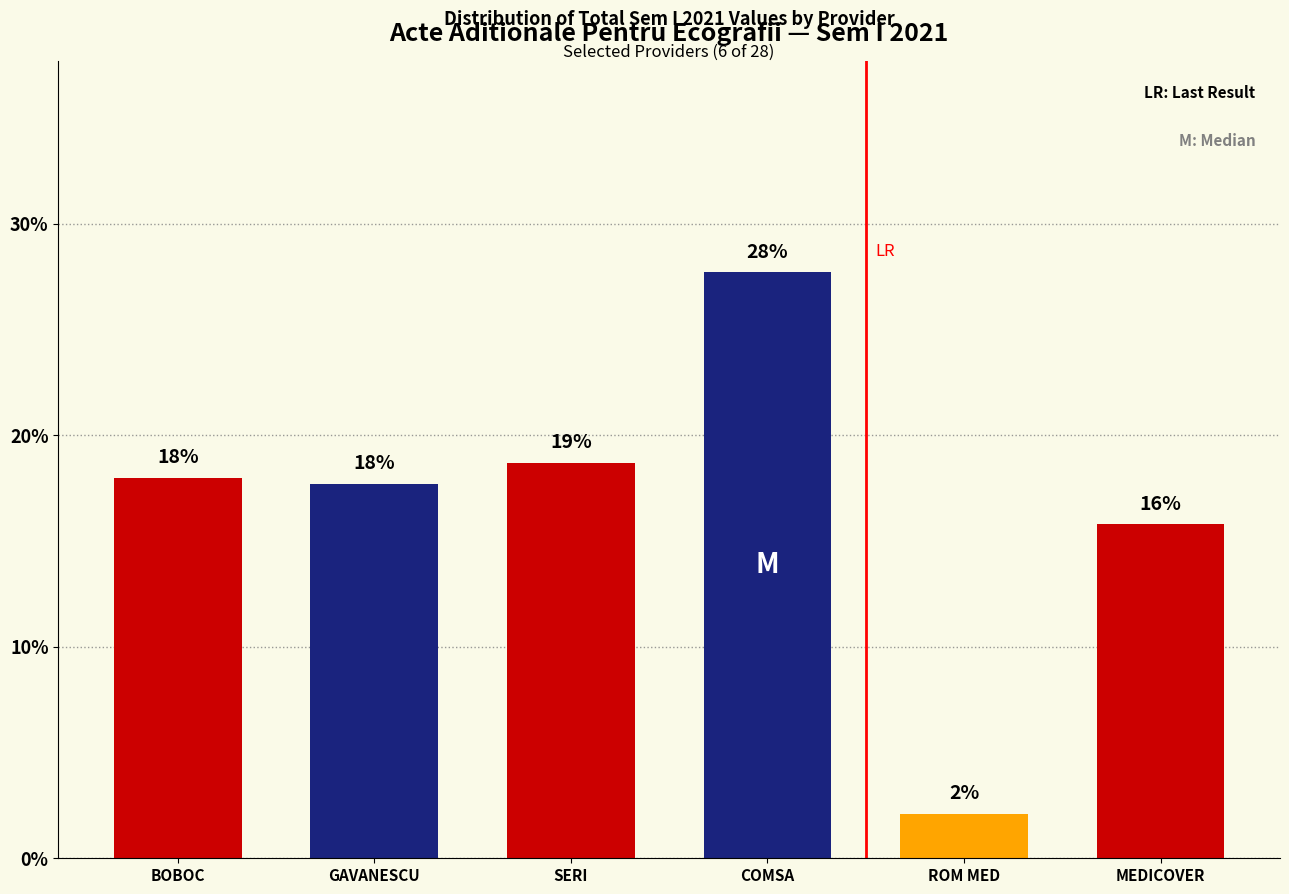

True or false: the data shows 15.8 at MEDICOVER.

True